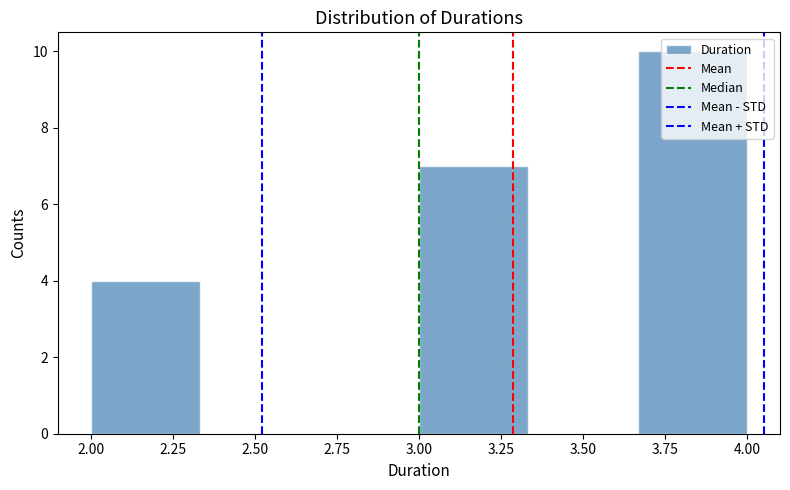

Reading left to right, list every bar in this chart as the range it spans on the x-axis followed by its height. Neither the bar edges nor the heights are printed on the chart, so give them approximately, as read against the axes.

2.00 to 2.35: 4
2.35 to 2.65: 0
2.65 to 3.00: 0
3.00 to 3.35: 7
3.35 to 3.65: 0
3.65 to 4.00: 10